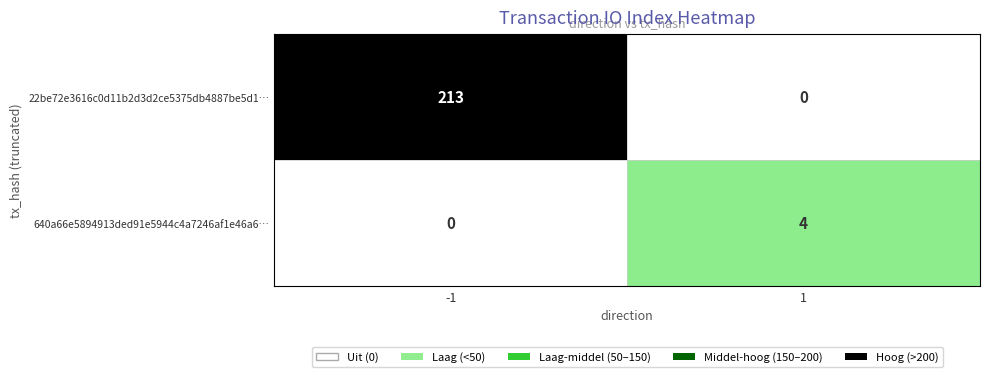

List the series in order of their overall mean, highest first.

22be72e3616c0d11b2d3d2ce5375db4887be5d1…, 640a66e5894913ded91e5944c4a7246af1e46a6…